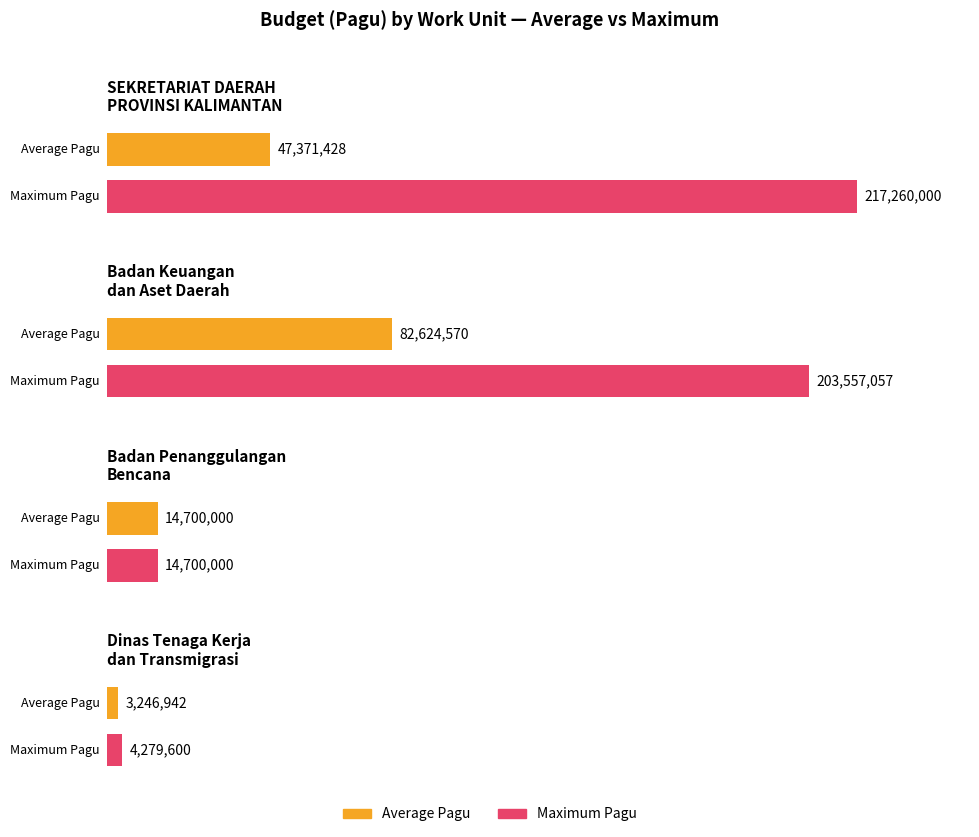

Does the chart contain stacked bars?

No